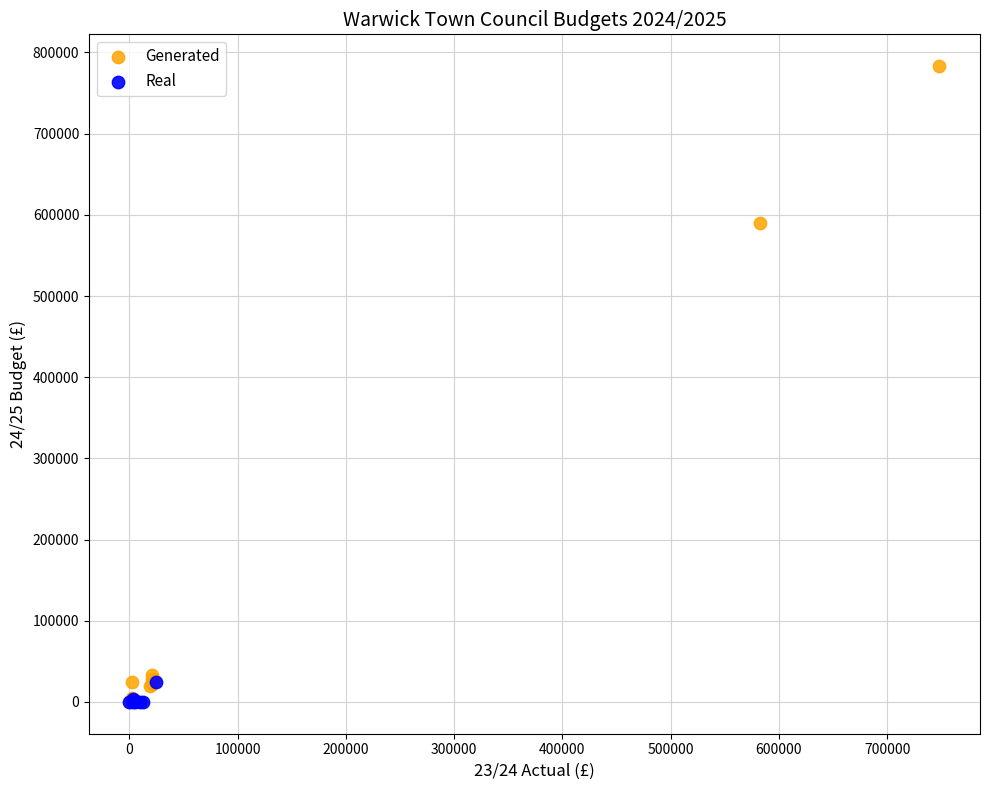

Which series has the largest Y range (max minus min)?

Generated